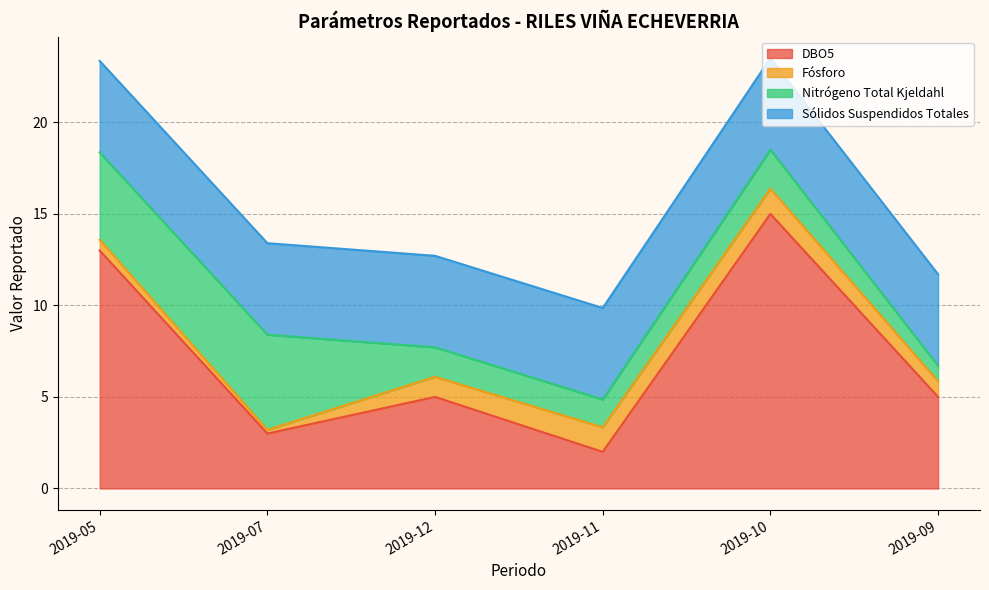

Which label corresponds to the largest value in the chart?

2019-10